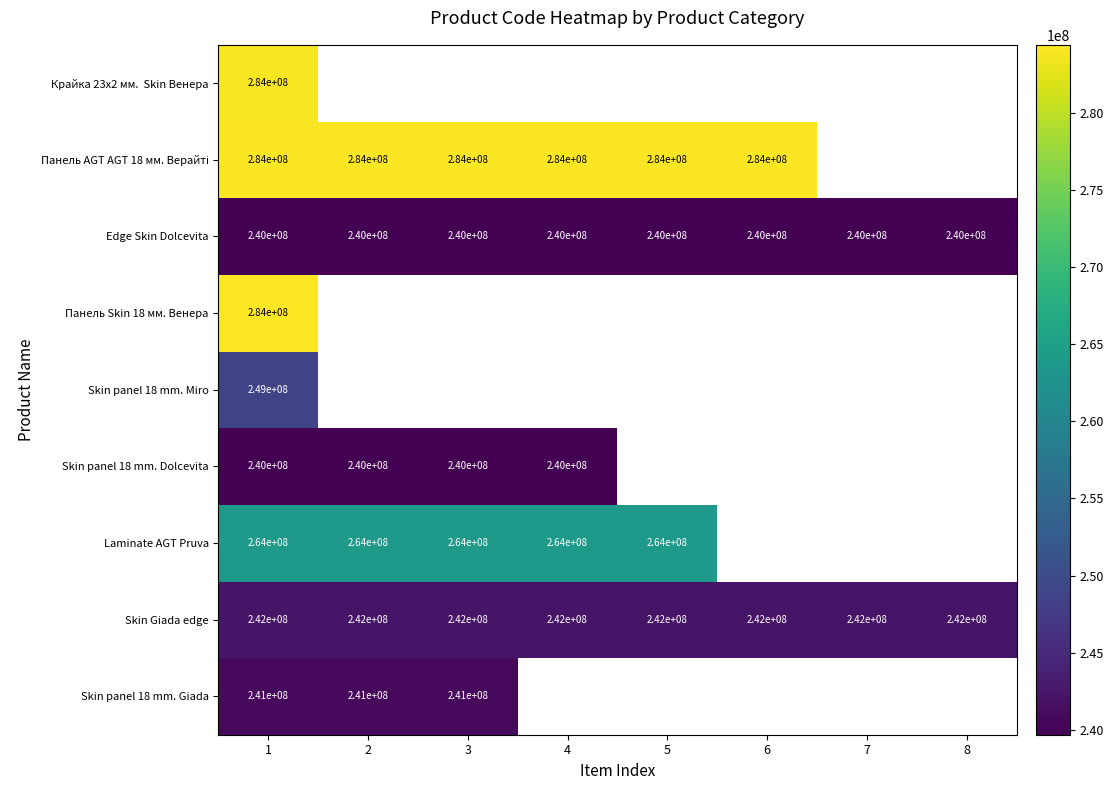

At how many categories does at least one series exceed 240084524?

8